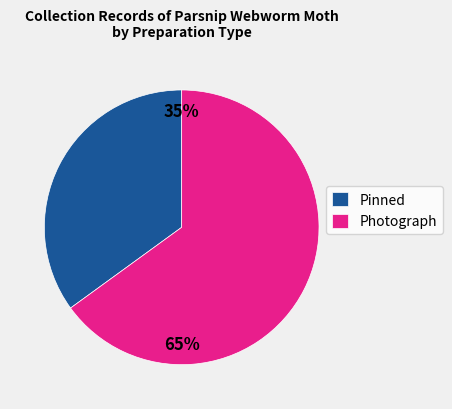

Which slice is the largest?

Photograph